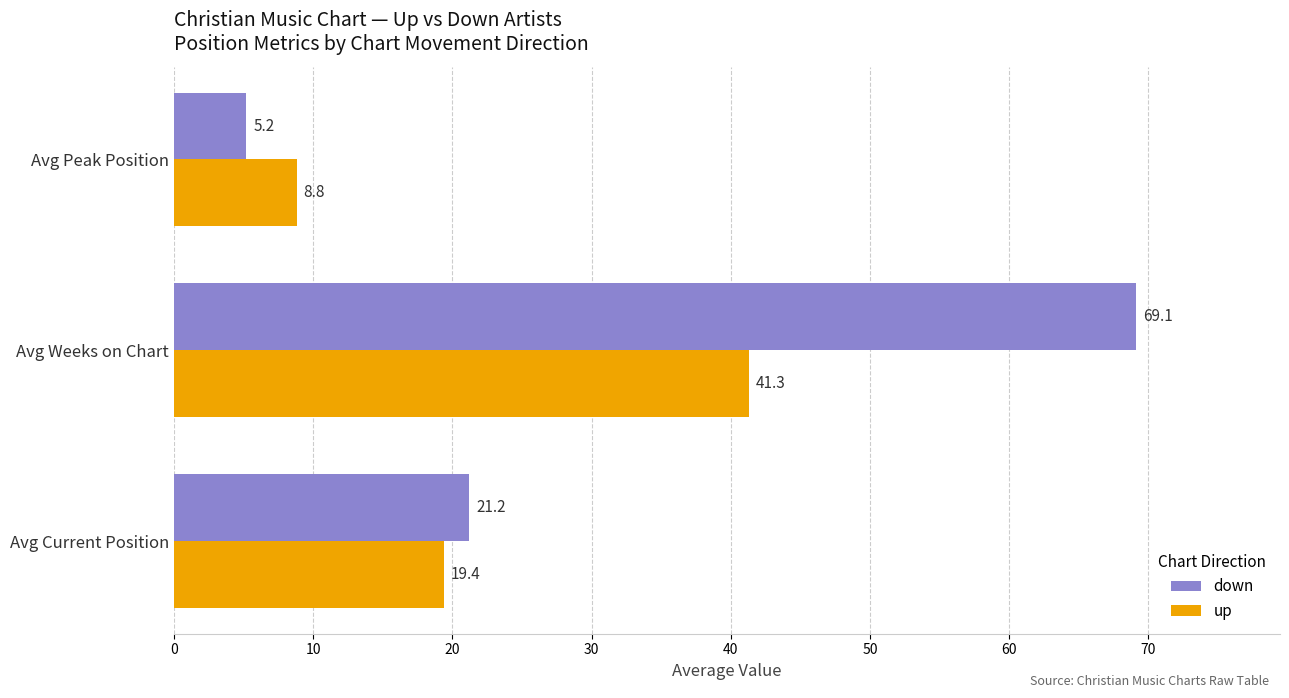

Rank the series by their maximum value, from highest to lowest.

down, up